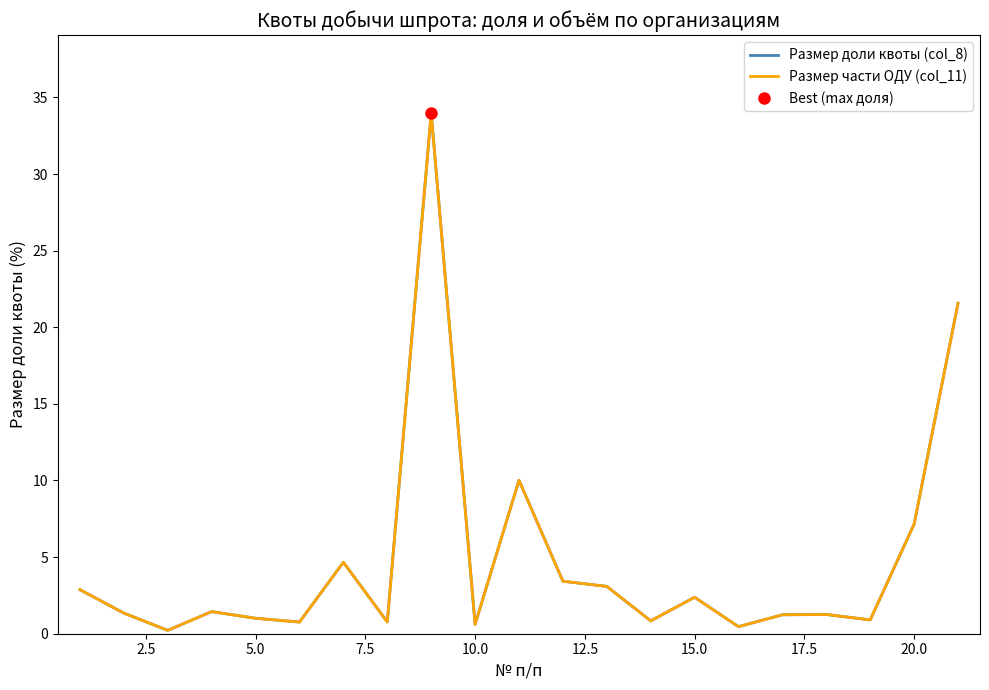

What is the difference between the second highest and minimum values in the Размер доли квоты (col_8) series?

21.4